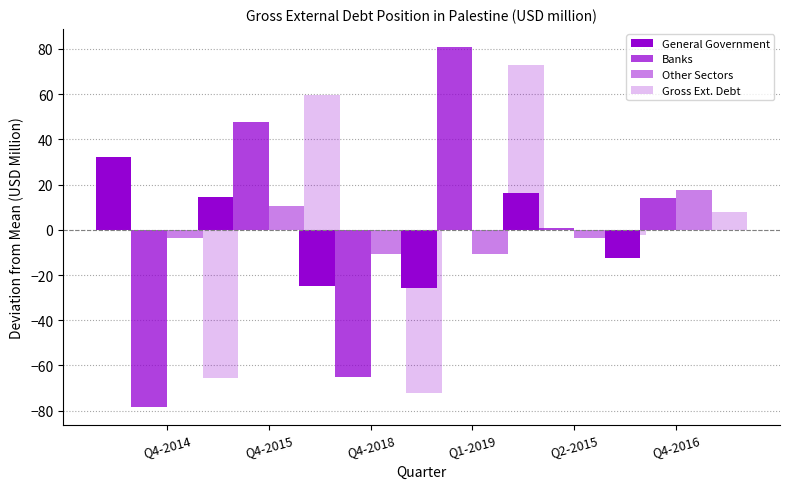

Reading left to right, transcribe all the data shown in this chart.

General Government: 32.3	14.3	-24.7	-25.7	16.3	-12.7
Banks: -78.2	47.8	-65.2	80.8	0.8	13.8
Other Sectors: -3.5	10.5	-10.5	-10.5	-3.5	17.5
Gross Ext. Debt: -65.3	59.7	-72.3	72.7	-2.3	7.7